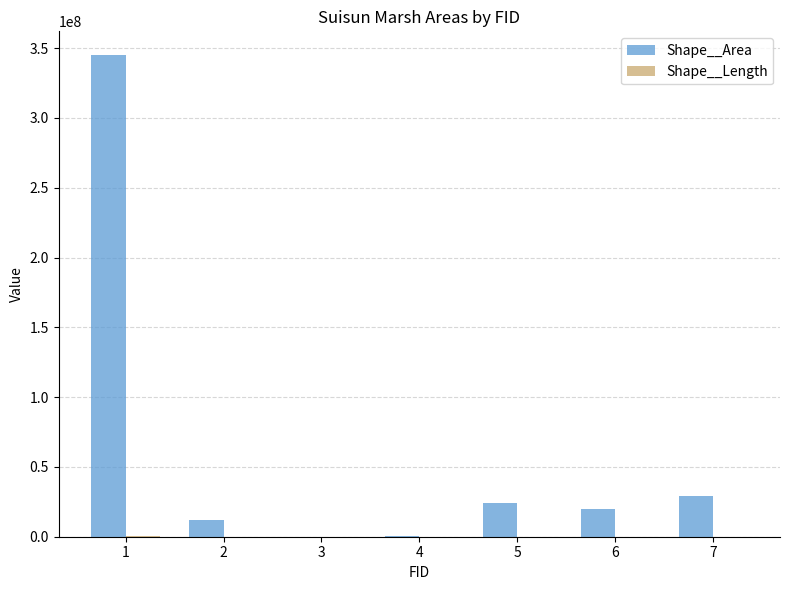

Does the chart contain stacked bars?

No